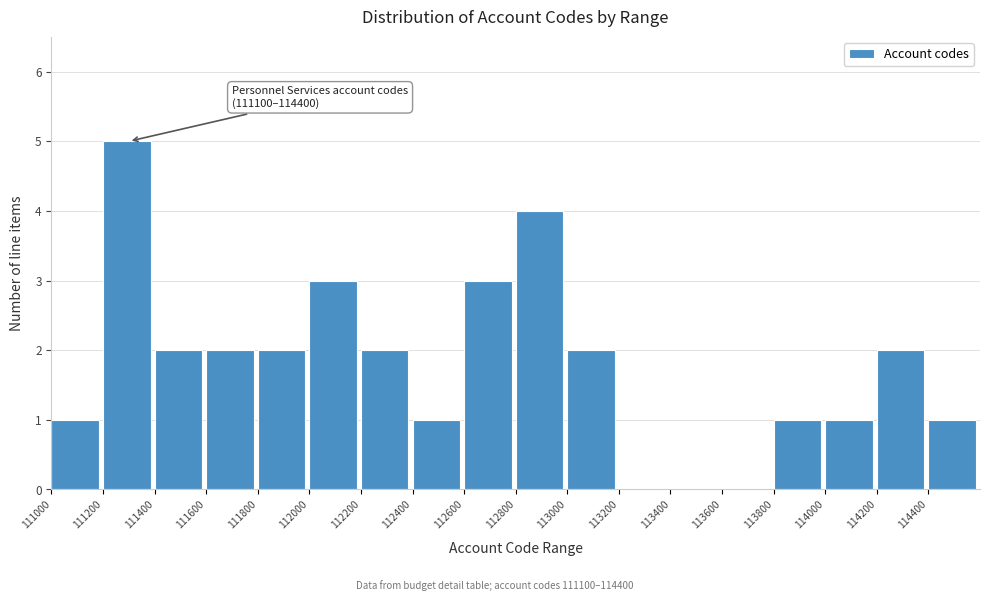

Which range on the x-axis has the tallest bar?

111200 to 111400